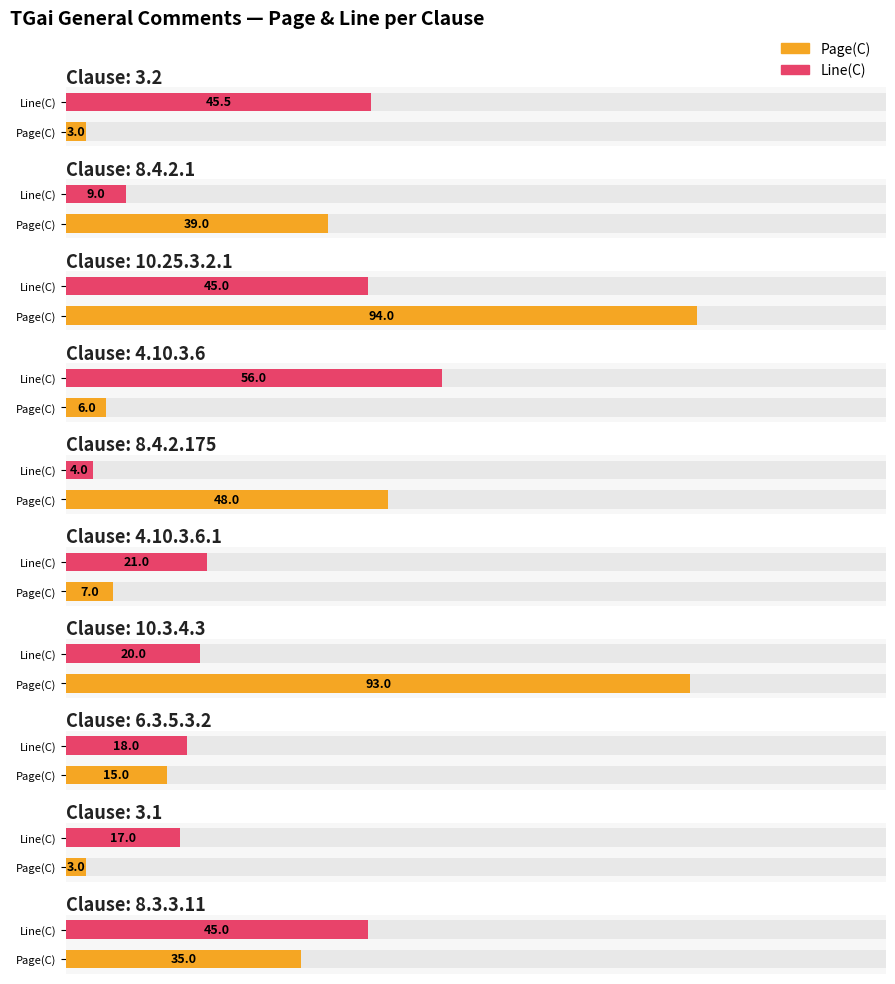

At which category is the sum across all series the highest?

10.25.3.2.1